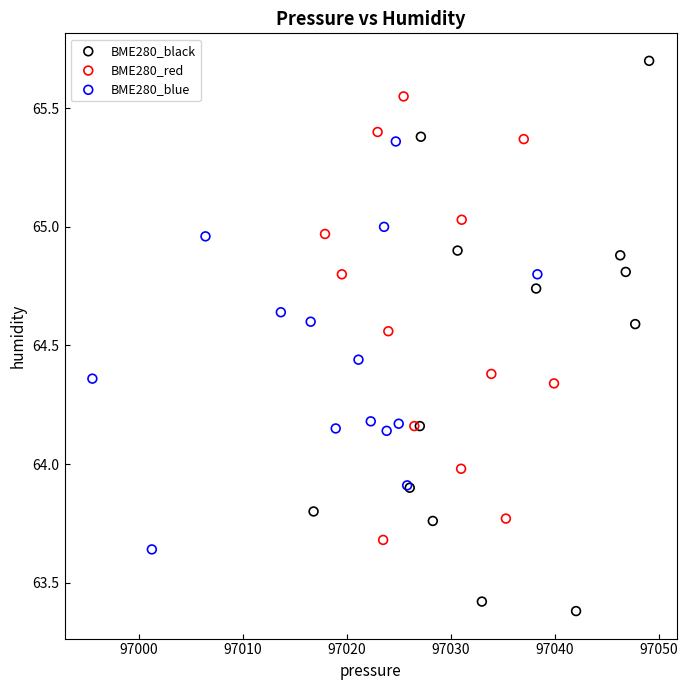

Which series reaches the minimum Y coordinate?

BME280_black